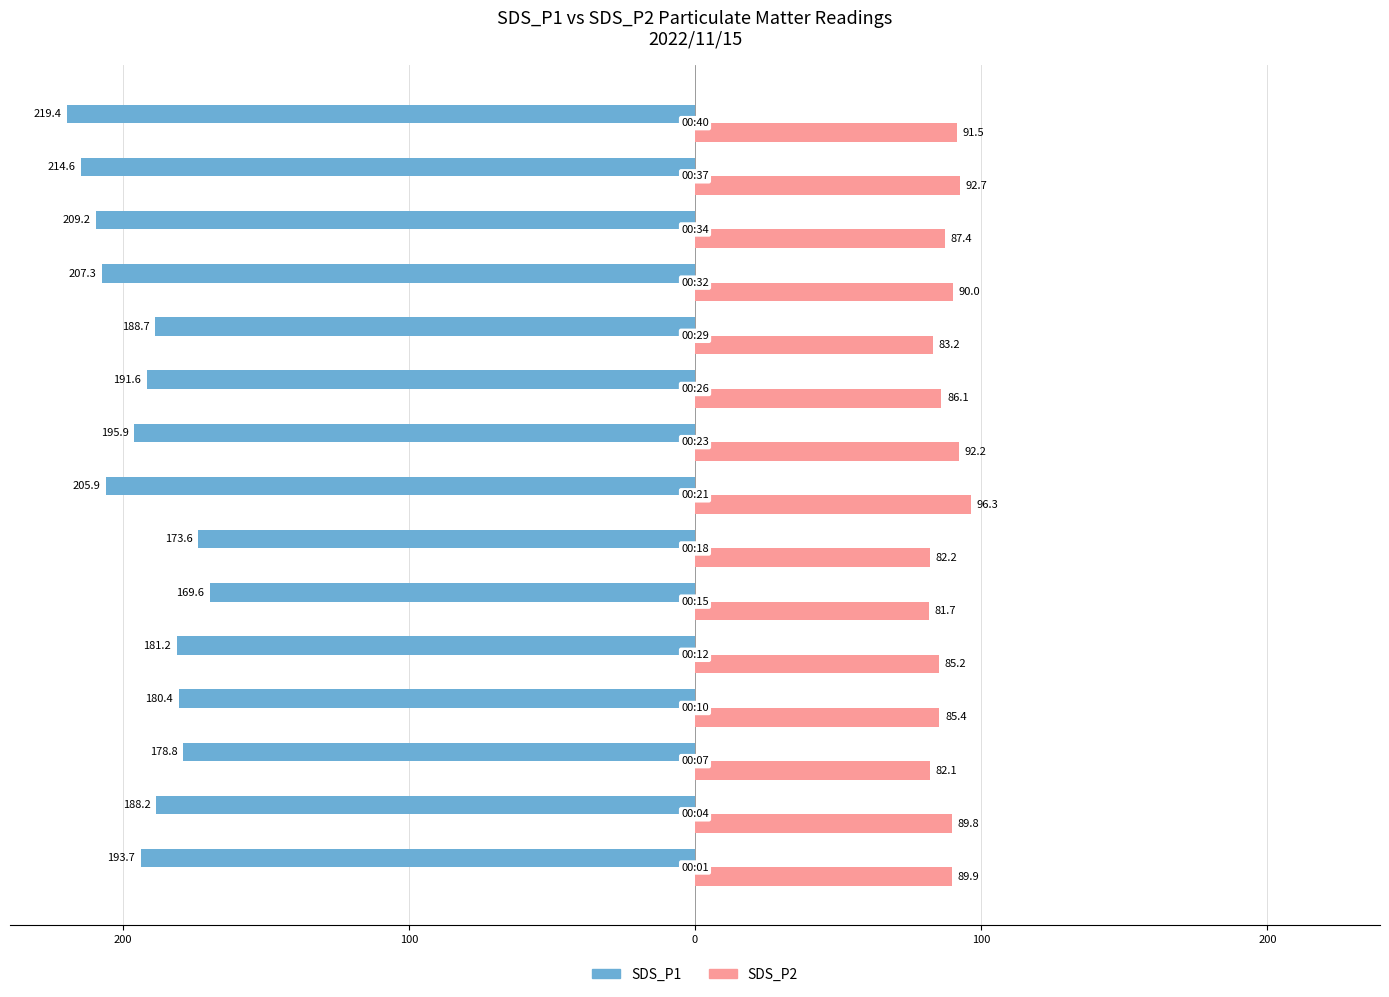

What are all the series names shown in the legend?

SDS_P1, SDS_P2